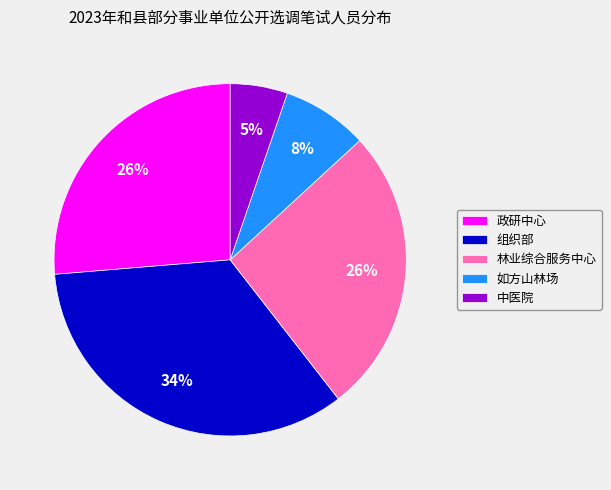

Combined, do 政研中心 and 组织部 account for over 50%?

Yes